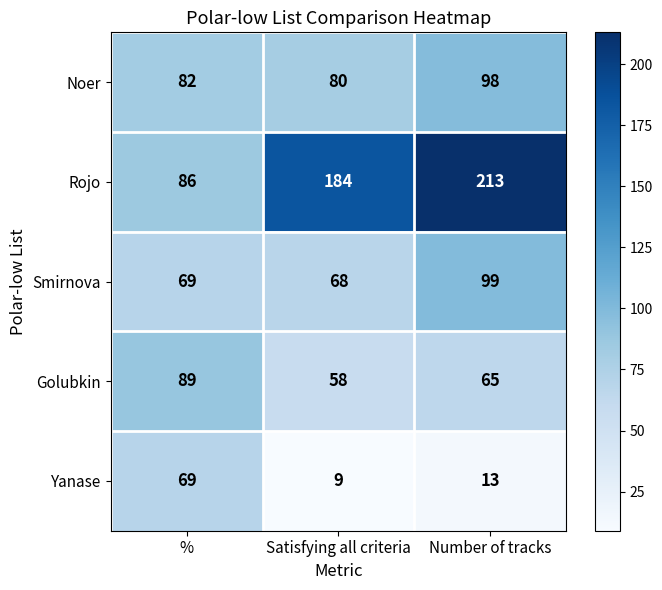

What is the average value of the Yanase series?

30